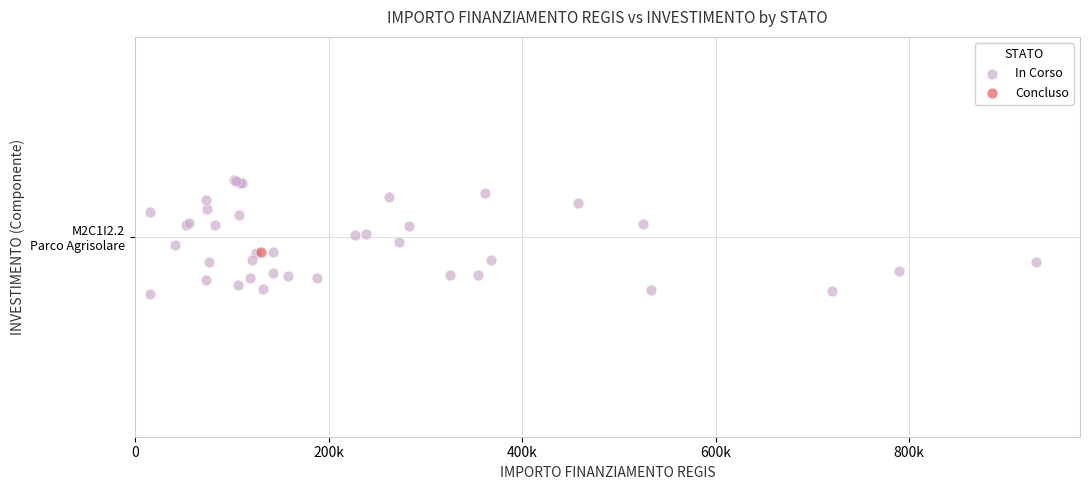

What are all the series names shown in the legend?

In Corso, Concluso